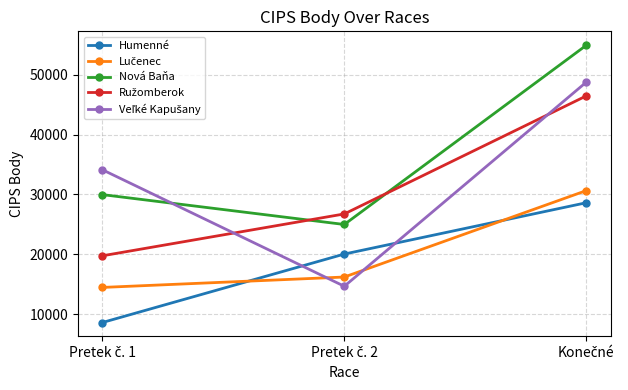

What is the highest value of the Humenné series?

28610